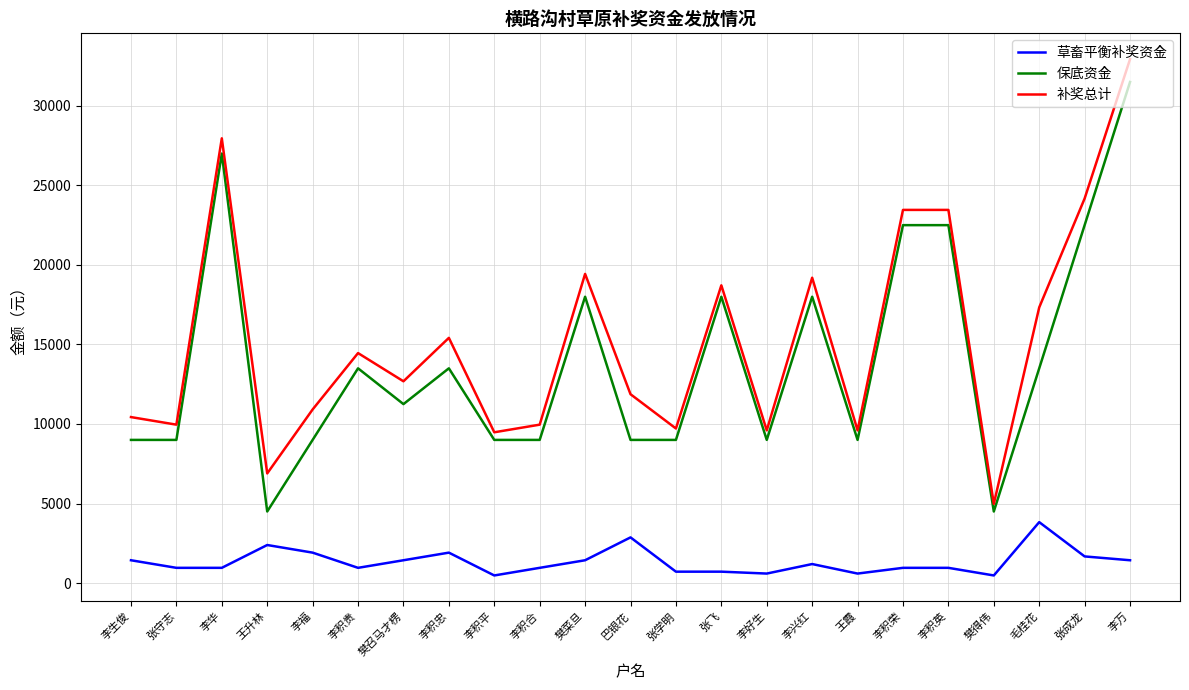

The 草畜平衡补奖资金 series shows 1661.5 at 毛桂花. True or false?

False